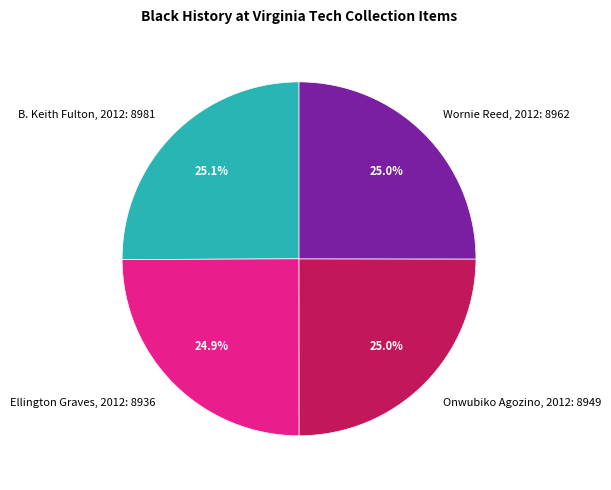

To the nearest percent, what portion does Wornie Reed, 2012 represent?

25%